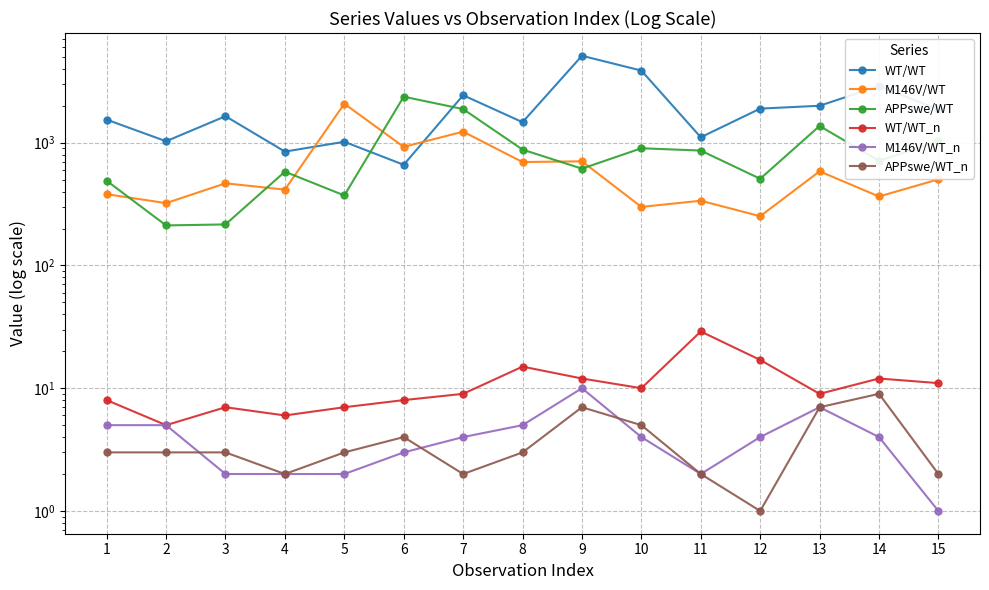

Reading left to right, transcribe all the data shown in this chart.

WT/WT: 1542.9	1028.0	1645.0	847.0	1018.0	661.0	2438.0	1470.0	5110.0	3872.0	1108.0	1896.7	2001.0	2894.1	1865.7
M146V/WT: 381.0	322.0	467.0	415.0	2079.0	925.0	1231.0	696.0	705.9	300.0	336.9	252.0	585.0	364.8	503.2
APPswe/WT: 490.0	212.0	216.0	581.0	372.0	2372.0	1879.0	879.0	614.8	901.4	863.4	508.5	1370.0	711.9	1026.5
WT/WT_n: 8.0	5.0	7.0	6.0	7.0	8.0	9.0	15.0	12.0	10.0	29.0	17.0	9.0	12.0	11.0
M146V/WT_n: 5.0	5.0	2.0	2.0	2.0	3.0	4.0	5.0	10.0	4.0	2.0	4.0	7.0	4.0	1.0
APPswe/WT_n: 3.0	3.0	3.0	2.0	3.0	4.0	2.0	3.0	7.0	5.0	2.0	1.0	7.0	9.0	2.0